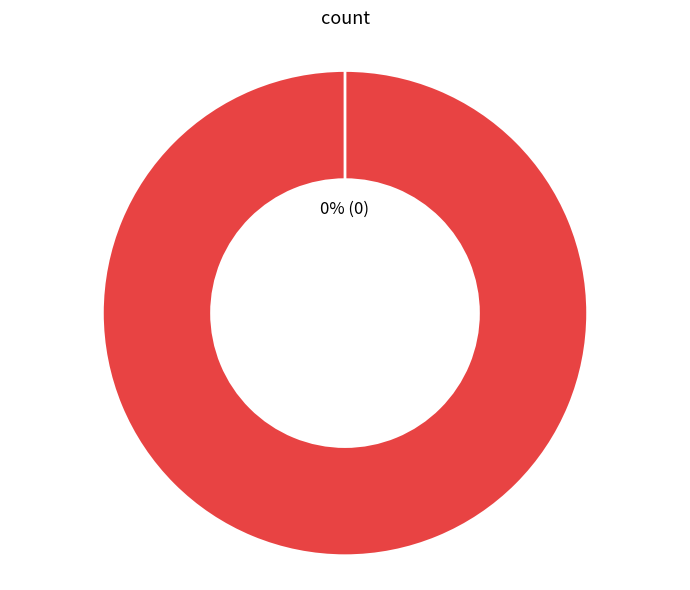

To the nearest percent, what is the average slice percentage?

50%